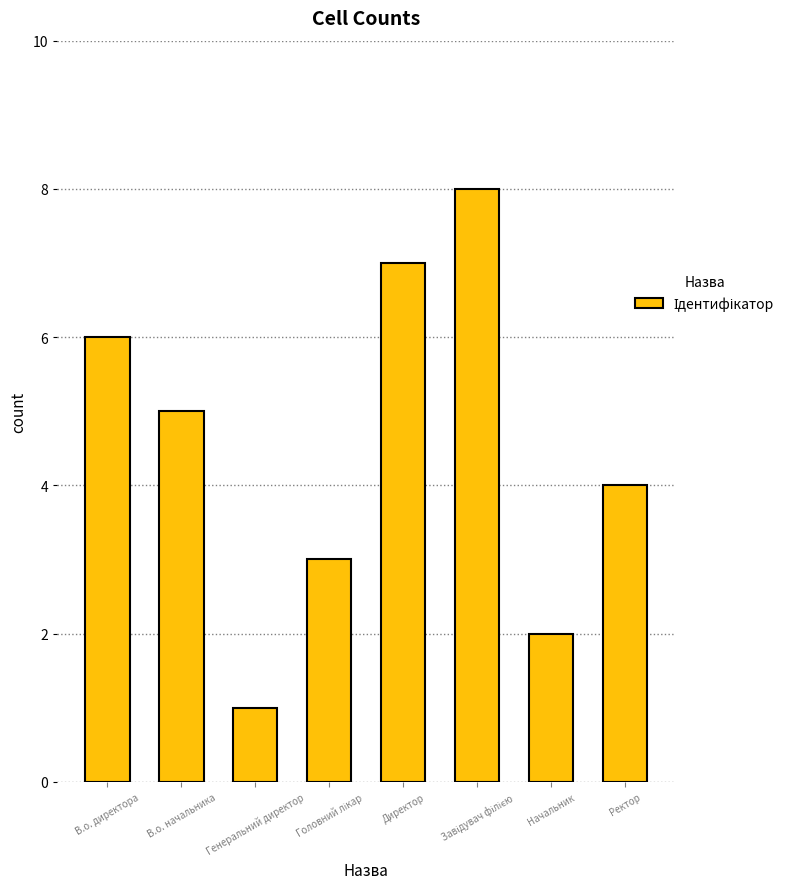

How many data points are less than 5?

4